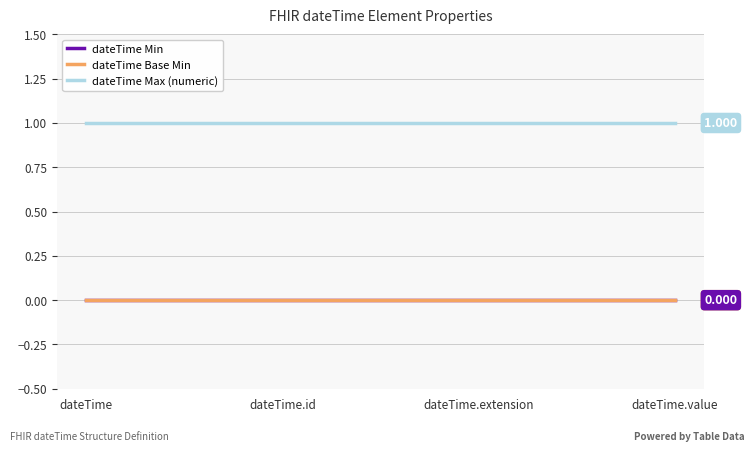

The value of dateTime Max (numeric) at dateTime is 1. True or false?

True